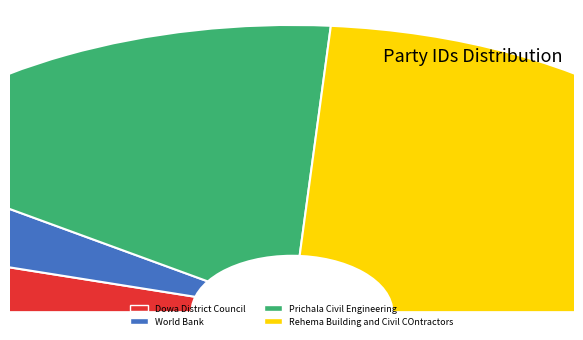

To the nearest percent, what is the average slice percentage?

25%